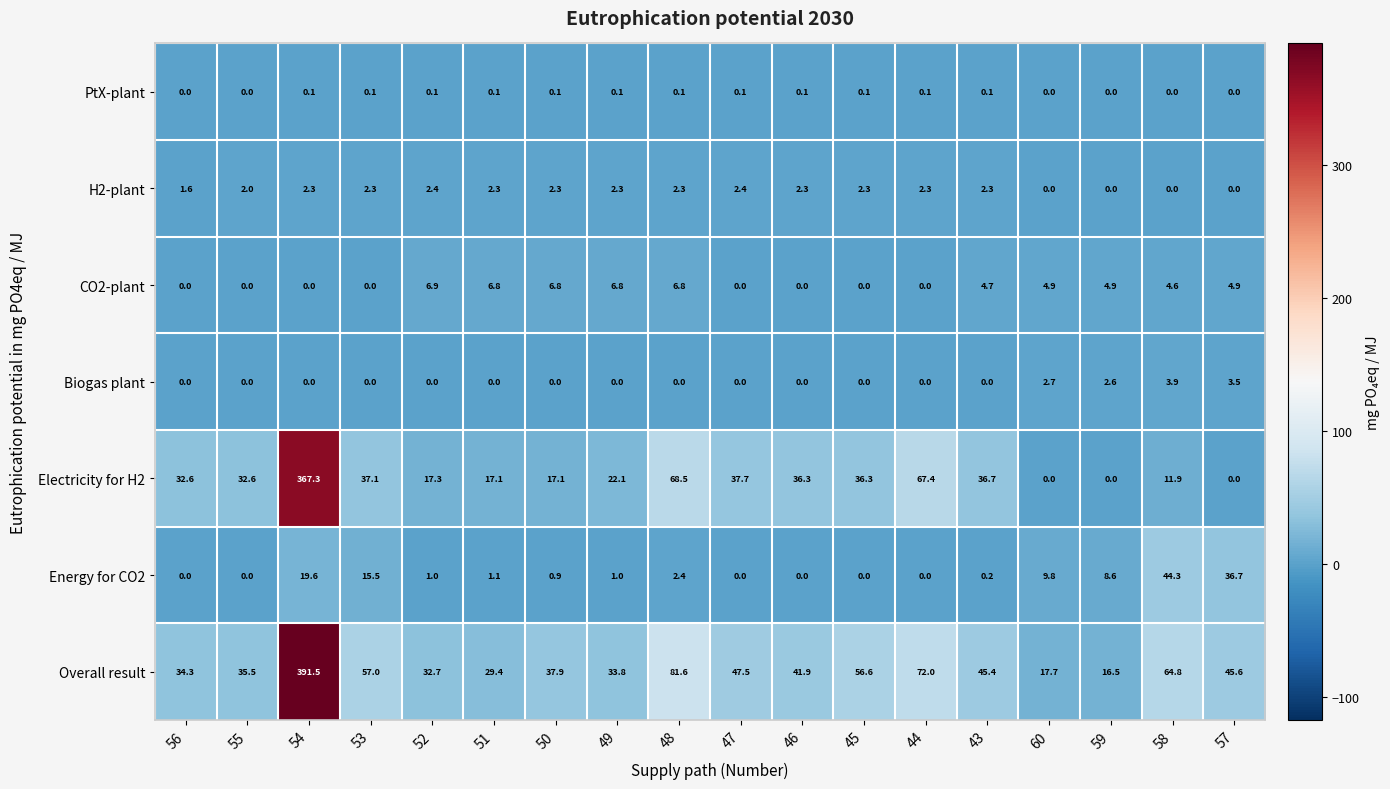

Is the value of H2-plant at 54 greater than the value of Electricity for H2 at 60?

Yes